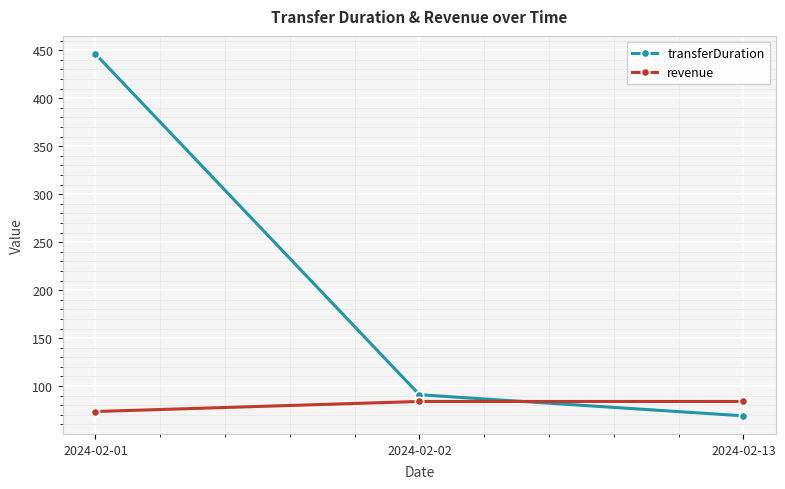

What is the smallest value displayed?

69.0